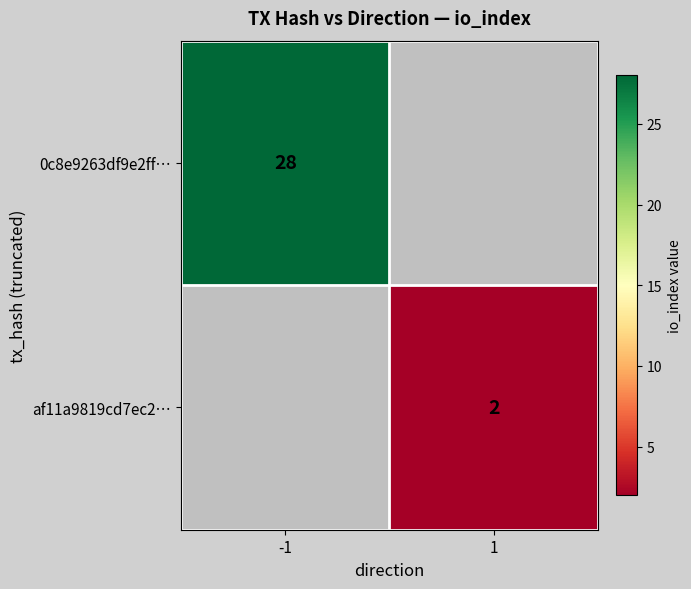

Is the value of 0c8e9263df9e2ff… at -1 greater than the value of af11a9819cd7ec2… at 1?

Yes